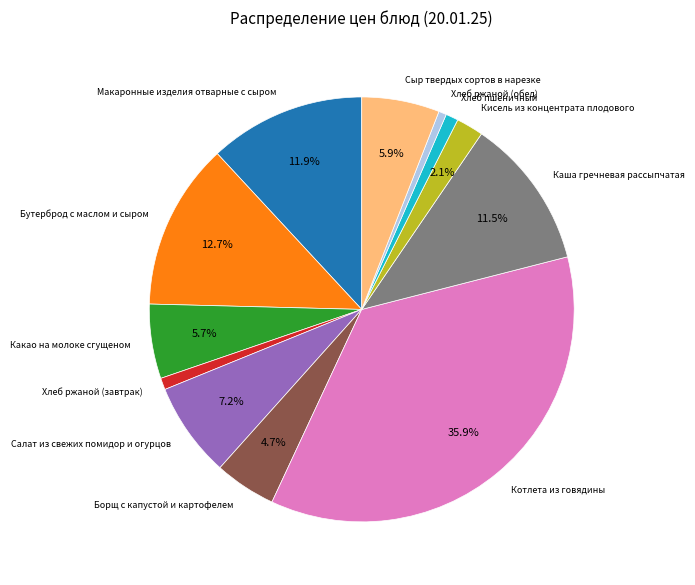

Is there any slice that represents more than half of the pie?

No